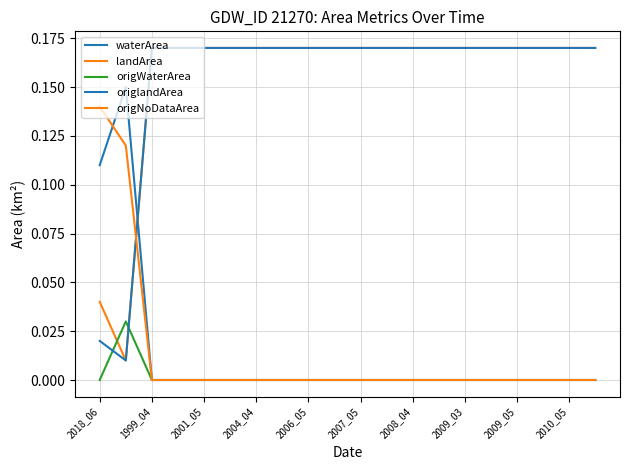

At which category does waterArea reach its first local peak?

1999_04